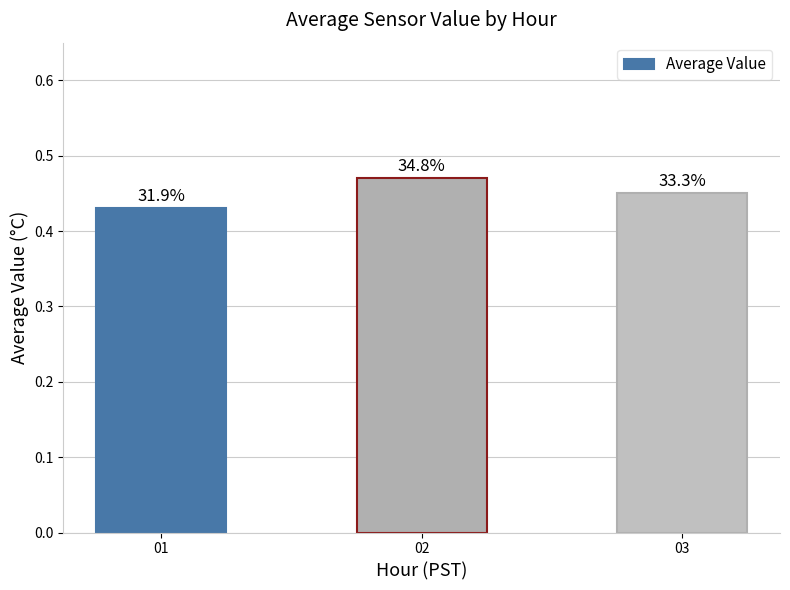

What is the greatest value displayed?

0.5